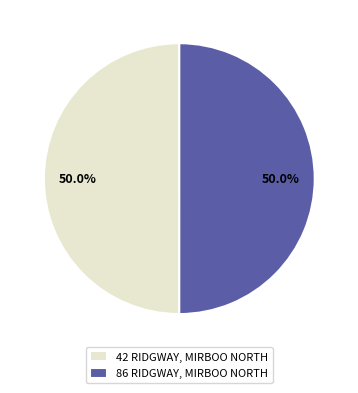

Is the sum of 42 RIDGWAY, MIRBOO NORTH and 86 RIDGWAY, MIRBOO NORTH greater than half?

Yes